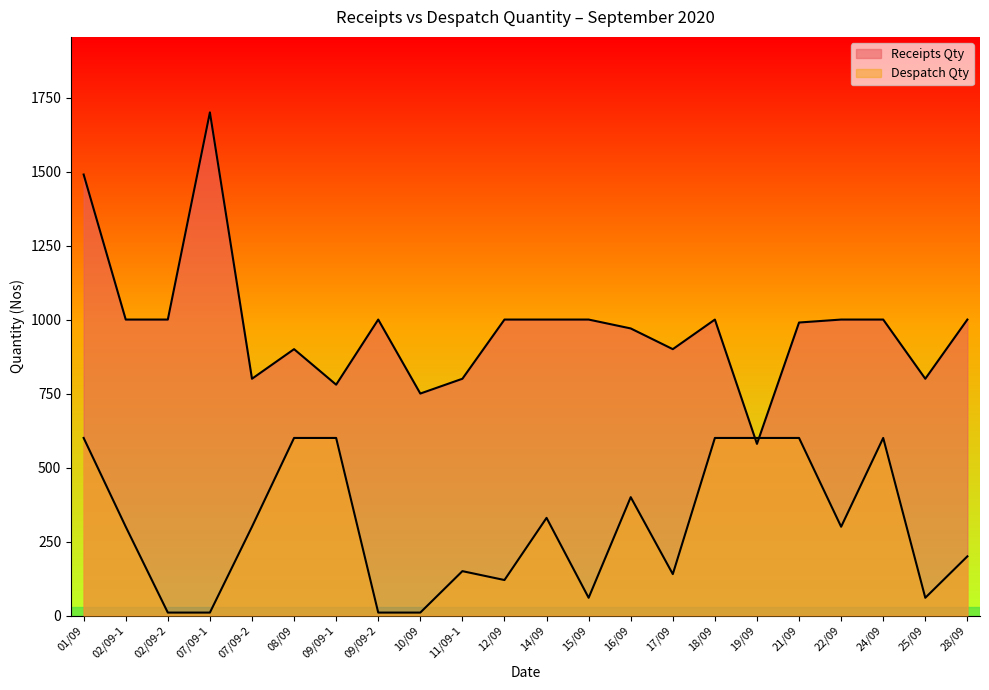

What is the spread (max minus min) of values at 12/09?

880